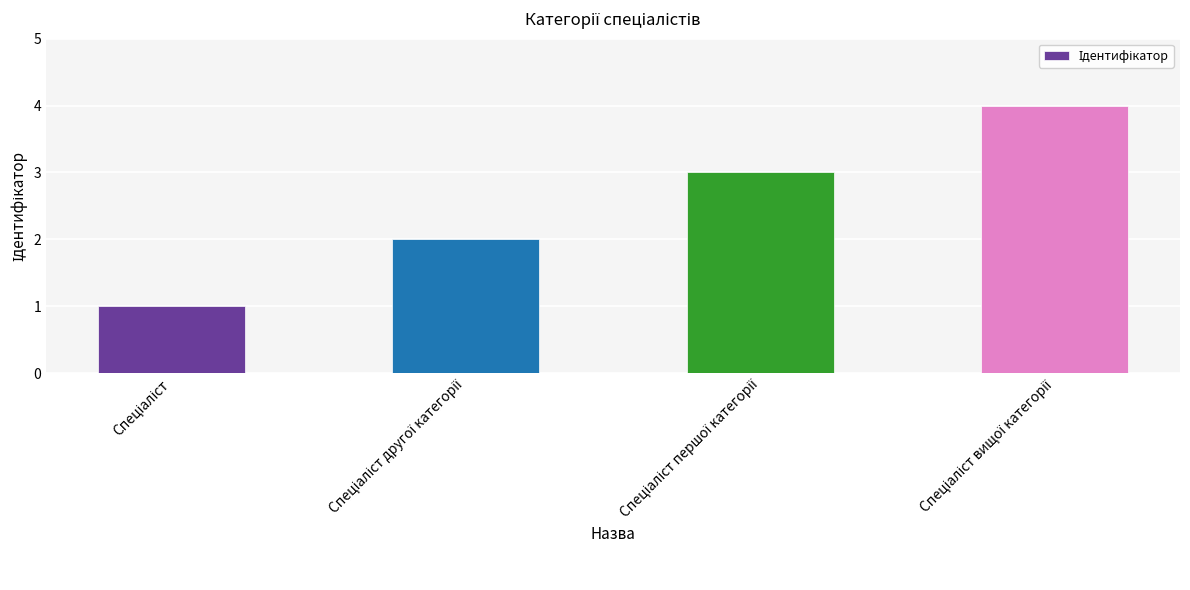

How many data points are less than 3?

2